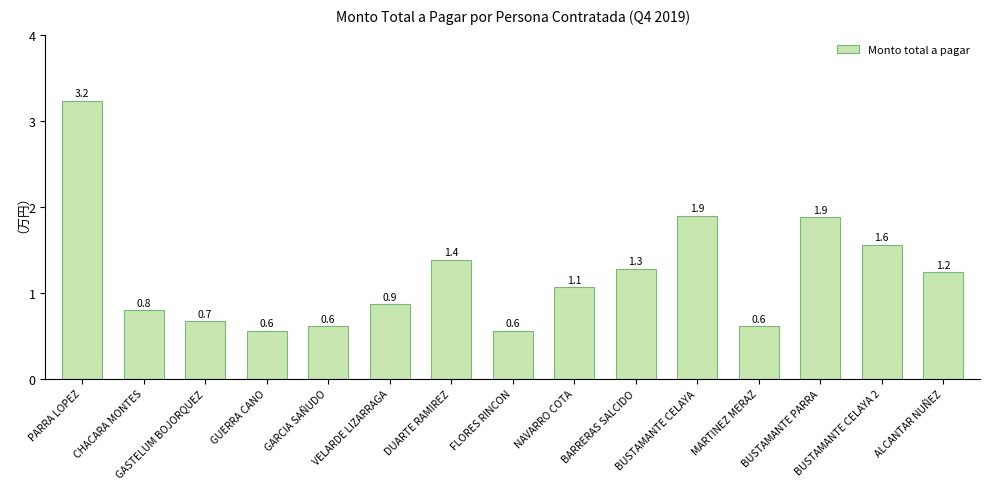

Does the chart contain any negative values?

No